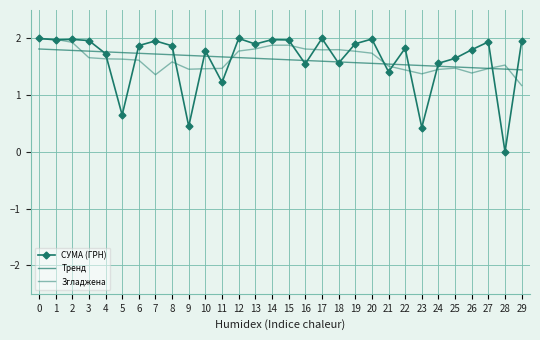

In СУМА (ГРН), how many points are lower than both neighbors (excluding endpoints)?

10